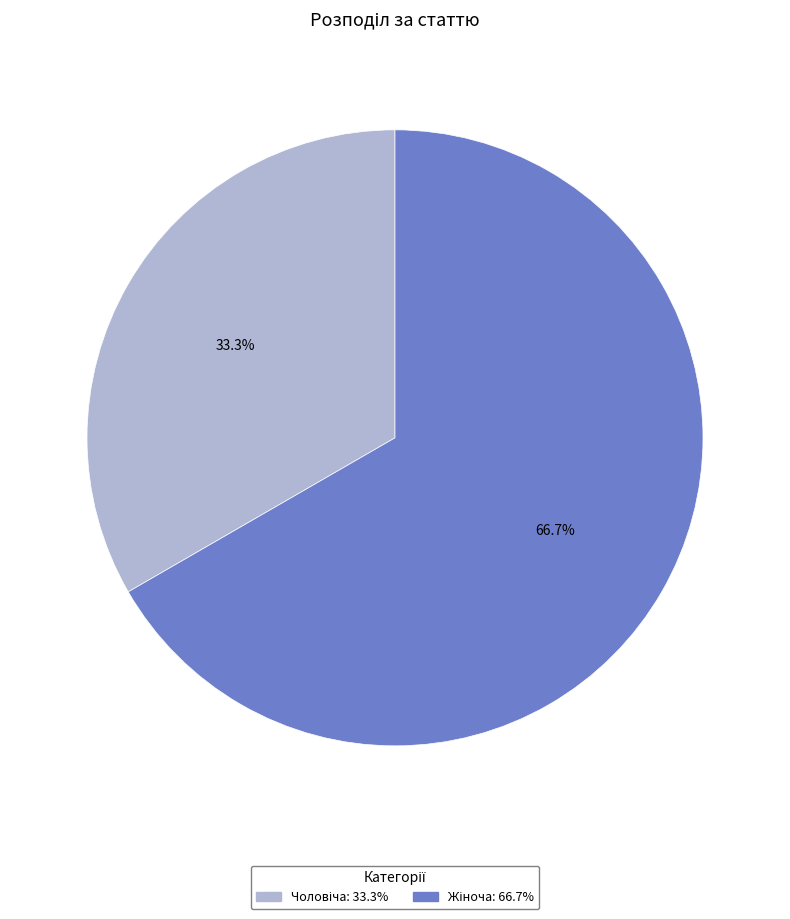

Is there any slice that represents more than half of the pie?

Yes